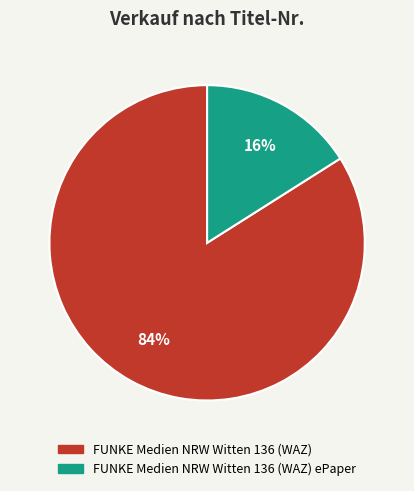

How many segments does this pie chart have?

2